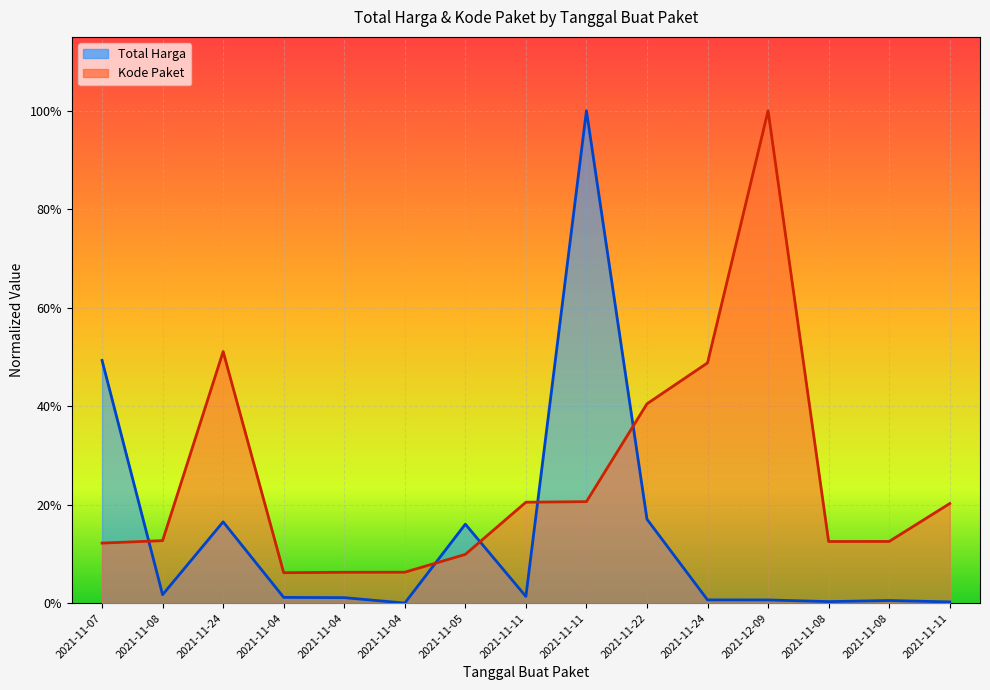

True or false: Kode Paket has a value of 0.4 at 2021-11-22.

True